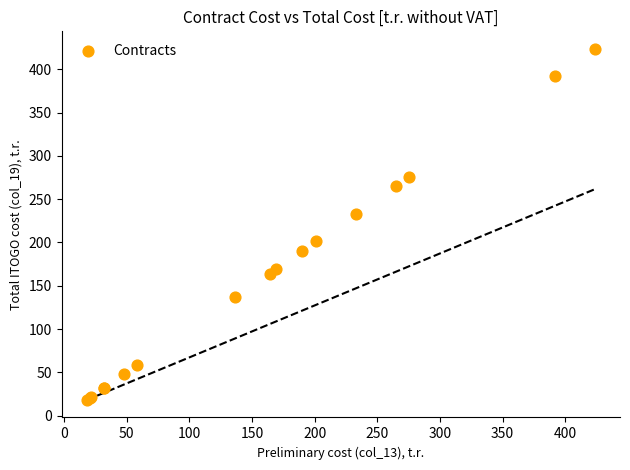

What Y value in the scatter plot is closest to 220?

232.9